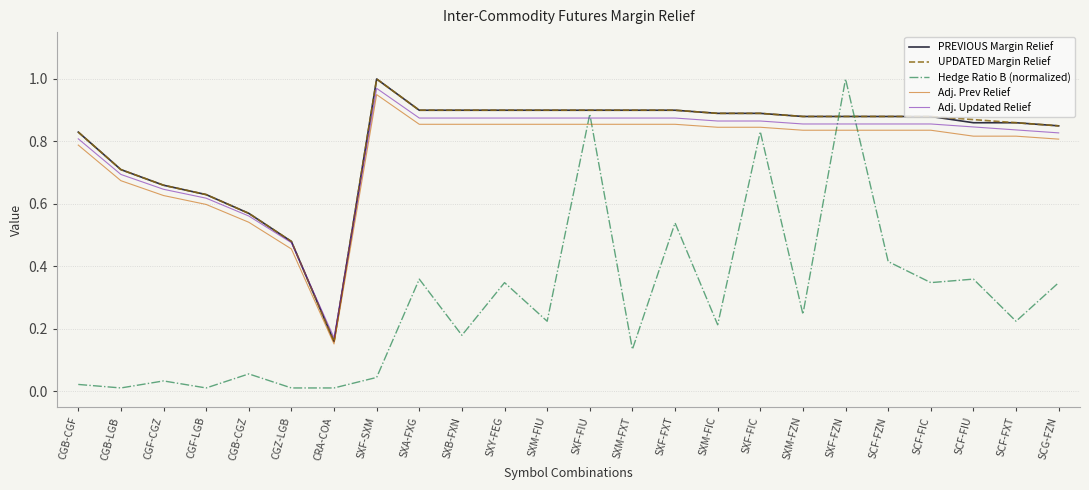

Which series has the largest range (max minus min)?

Hedge Ratio B (normalized)